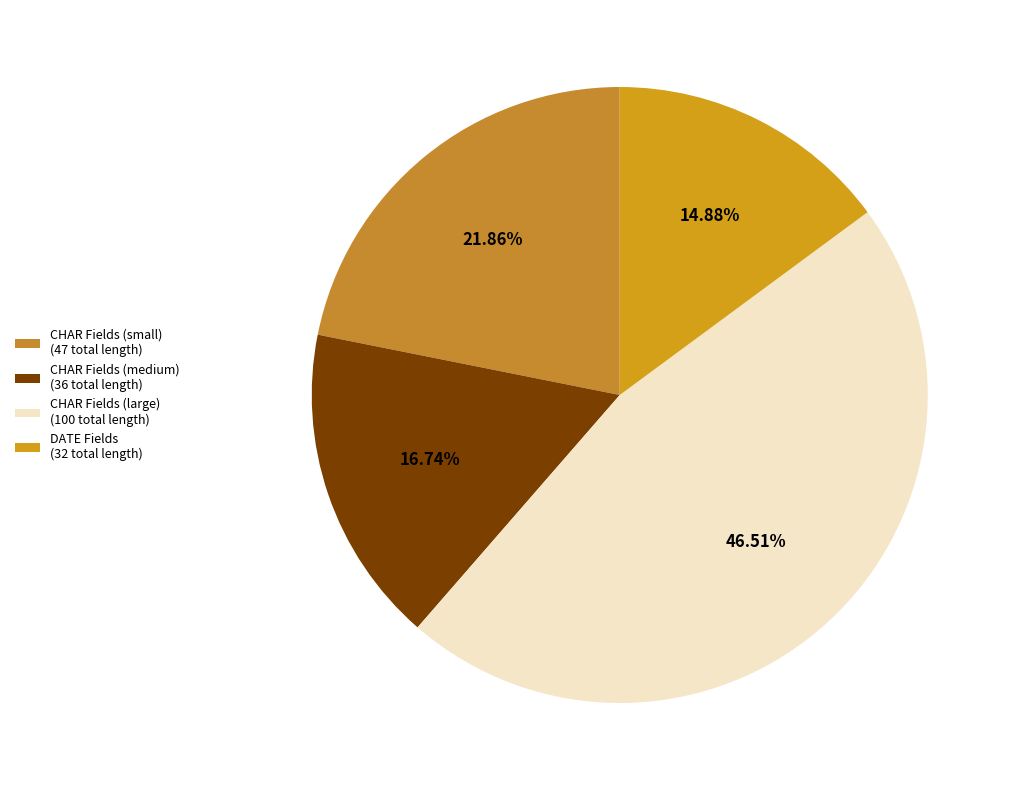

Which category has the smallest portion of the pie?

DATE Fields (32 total length)